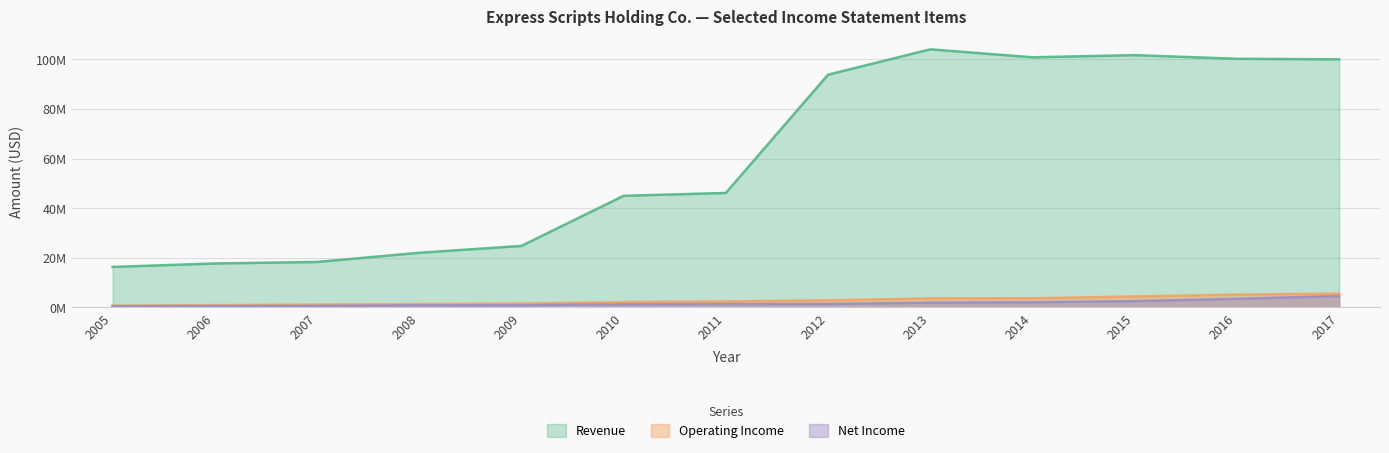

Reading right to left, list all the values displayed in this chart.

Revenue: 100.1	100.3	101.8	100.9	104.1	93.9	46.1	45.0	24.7	22.0	18.3	17.7	16.3
Operating Income: 5.5	5.1	4.3	3.6	3.6	2.8	2.3	2.1	1.5	1.3	1.1	0.8	0.6
Net Income: 4.5	3.4	2.5	2.0	1.8	1.3	1.3	1.2	0.8	0.8	0.6	0.5	0.4